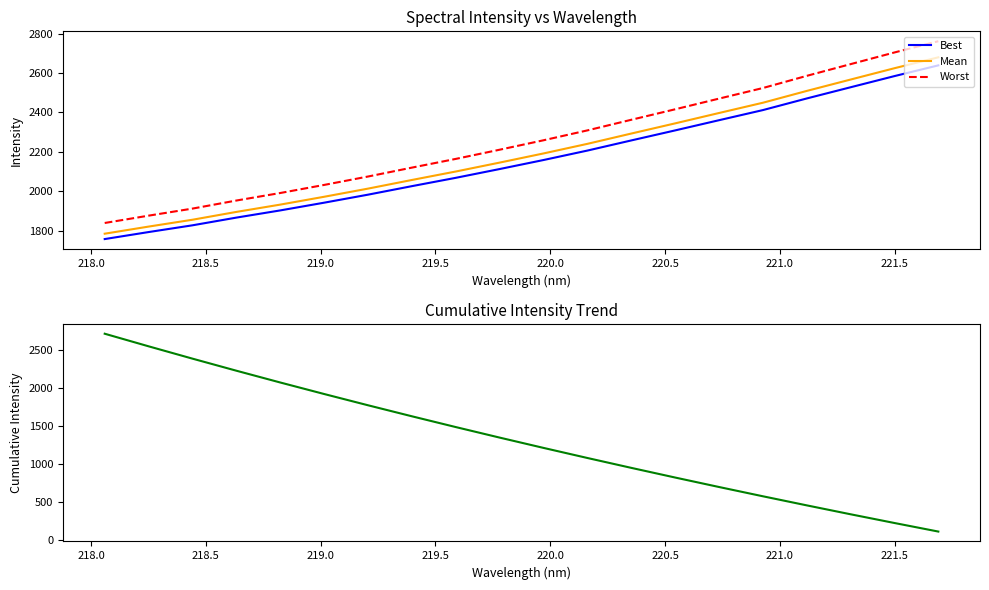

Does the chart display data point markers on the line(s)?

No